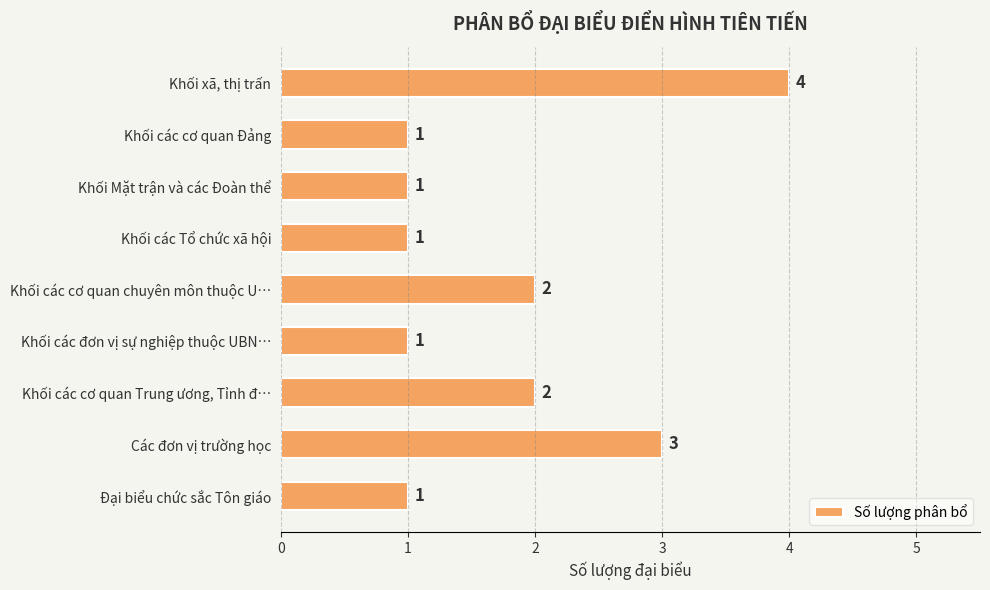

What is the label of the 4th bar from the bottom?

Khối các đơn vị sự nghiệp thuộc UBN…